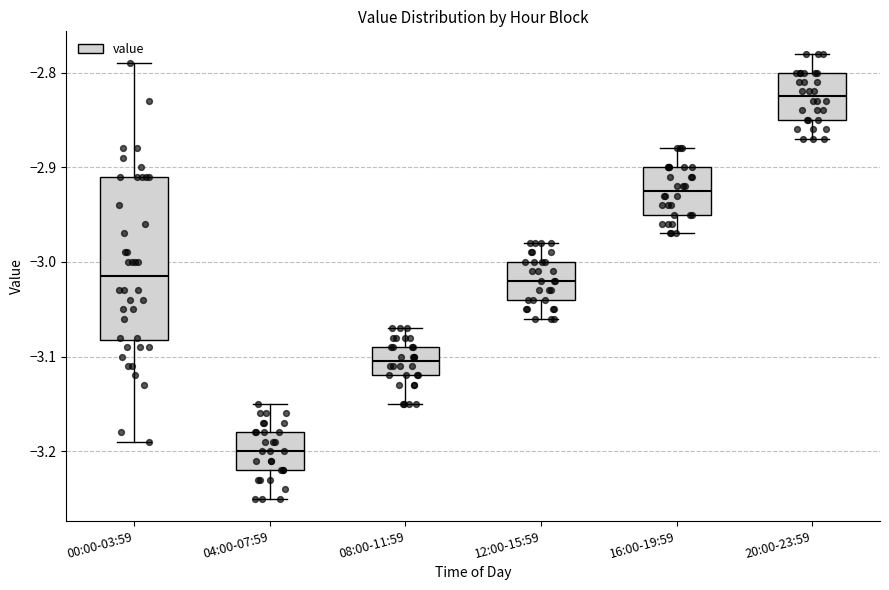

Reading left to right, read every box against the y-axis: the position of its median line, the range the box covers, and the ends of its whiskers. The values are not printed on the chart, so give them approximately, as read against the axis.

00:00-03:59: median -3.01, box -3.08 to -2.91, whiskers -3.19 to -2.79
04:00-07:59: median -3.20, box -3.22 to -3.18, whiskers -3.25 to -3.15
08:00-11:59: median -3.10, box -3.12 to -3.09, whiskers -3.15 to -3.07
12:00-15:59: median -3.02, box -3.04 to -3.00, whiskers -3.06 to -2.98
16:00-19:59: median -2.92, box -2.95 to -2.90, whiskers -2.97 to -2.88
20:00-23:59: median -2.82, box -2.85 to -2.80, whiskers -2.87 to -2.78